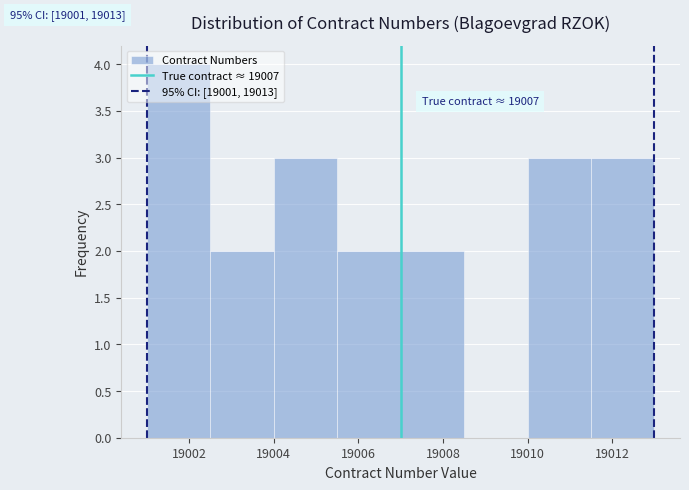

Over which range of the x-axis is the bar tallest?

19001.0 to 19002.5